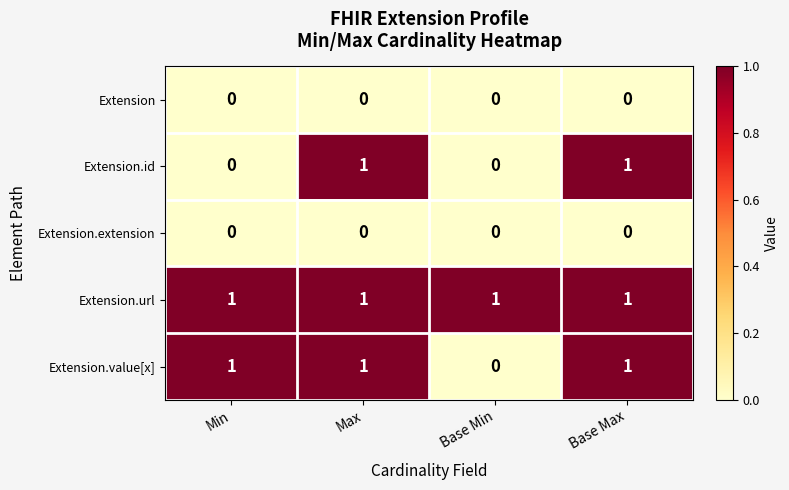

What is the spread (max minus min) of values at Base Max?

1